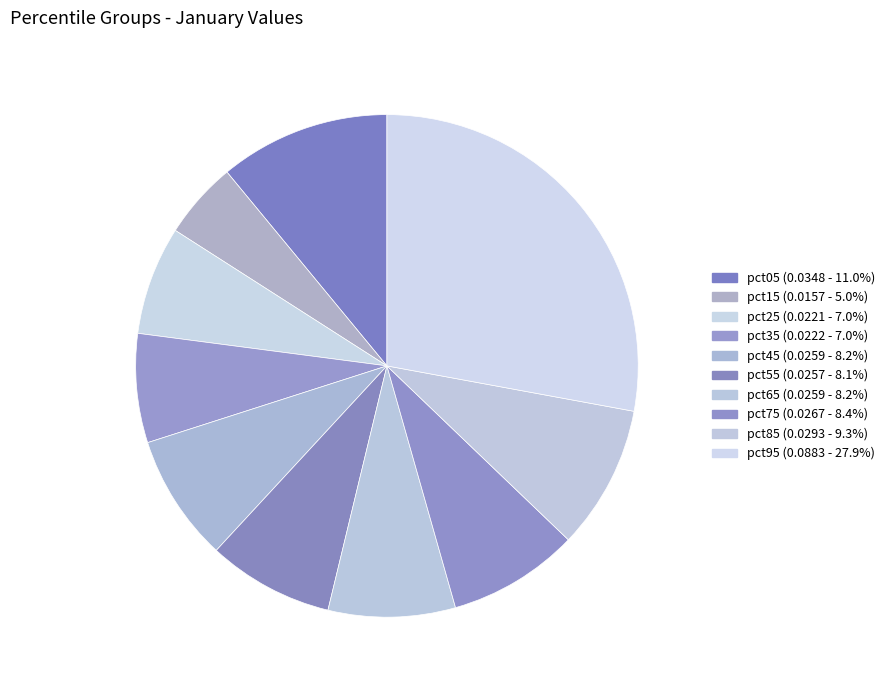

To the nearest percent, what portion does pct55 represent?

8%